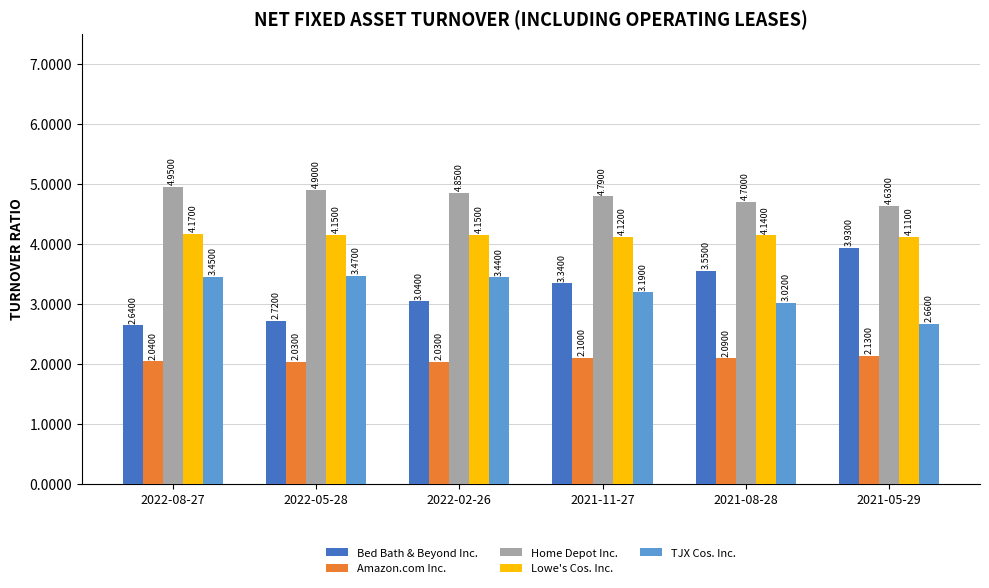

What is the average value of the Amazon.com Inc. series?

2.1